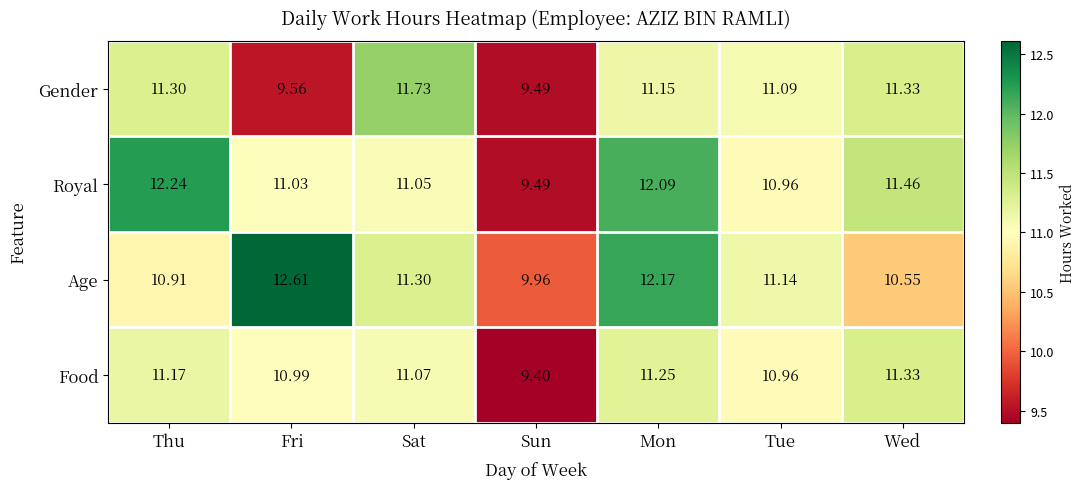

At which category is the sum across all series the highest?

Mon